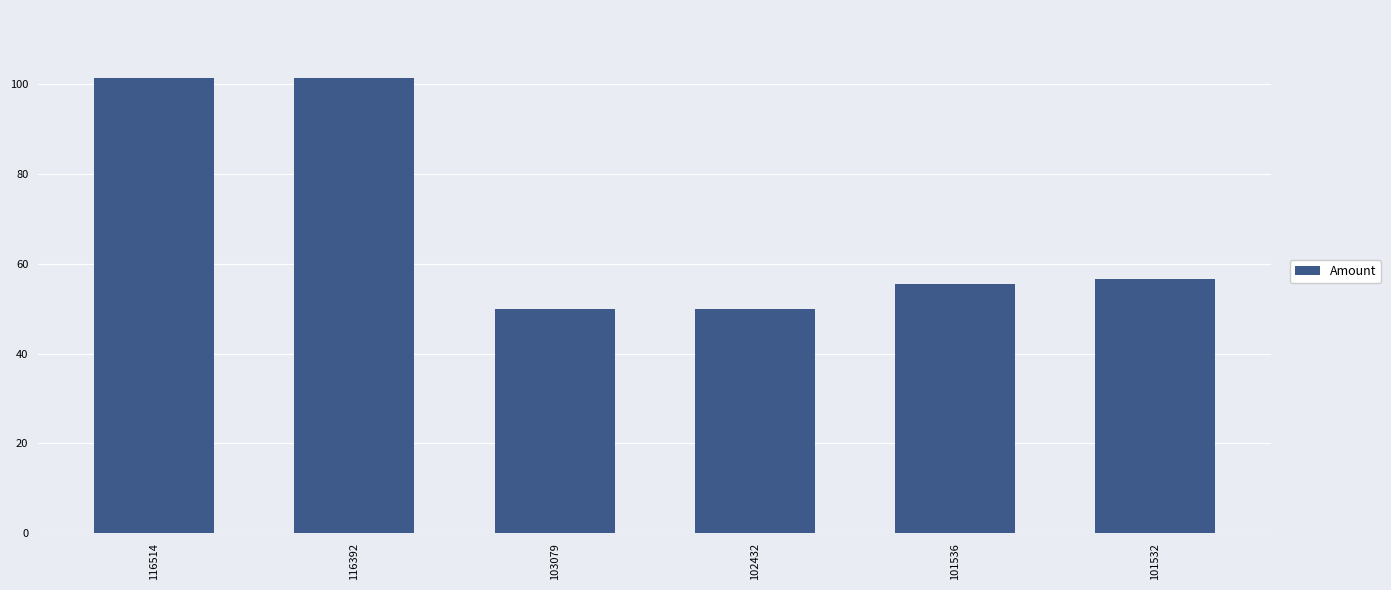

What is the ratio of the value at 116392 to the value at 101532?

1.8